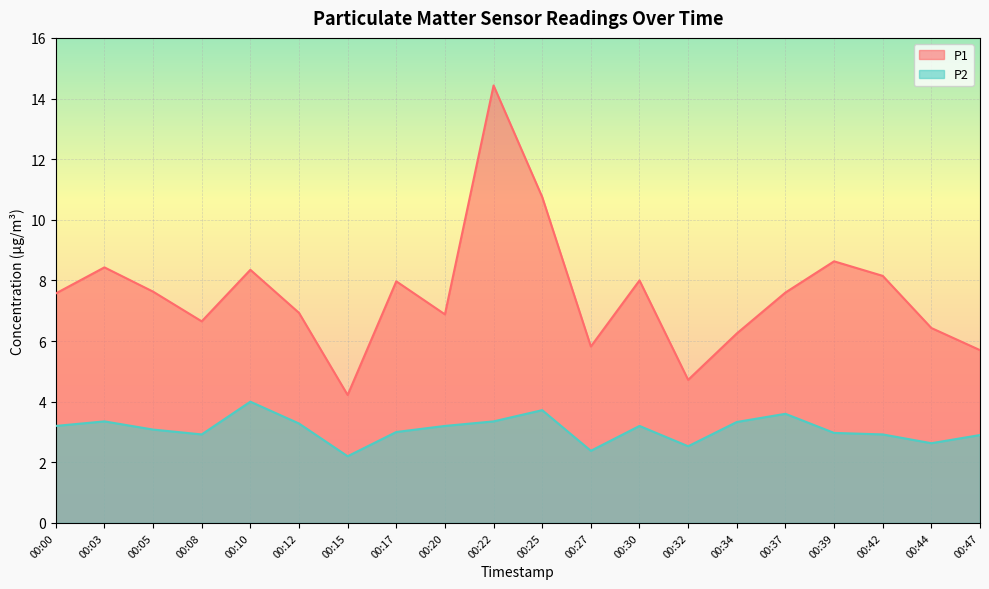

Is the value of P1 at 00:39 greater than the value of P2 at 00:32?

Yes